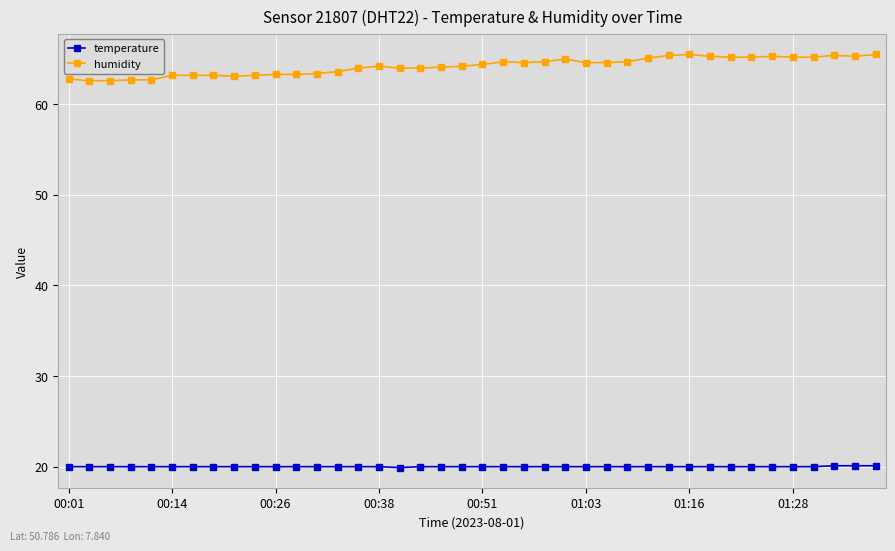

What is the value of the humidity point at the 30th from the left?

65.4